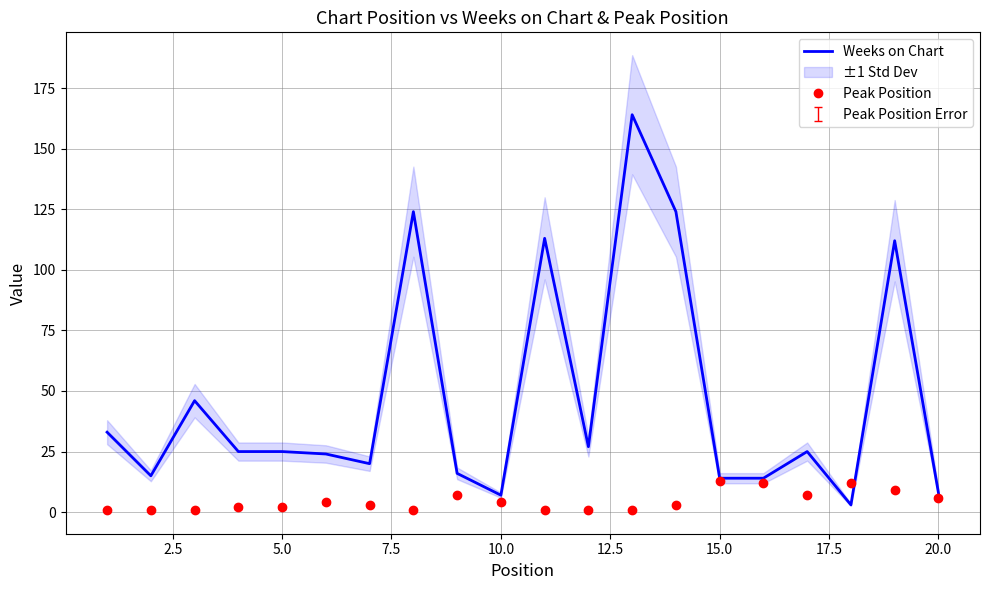

True or false: Weeks on Chart has a value of 14 at 15.0.

True